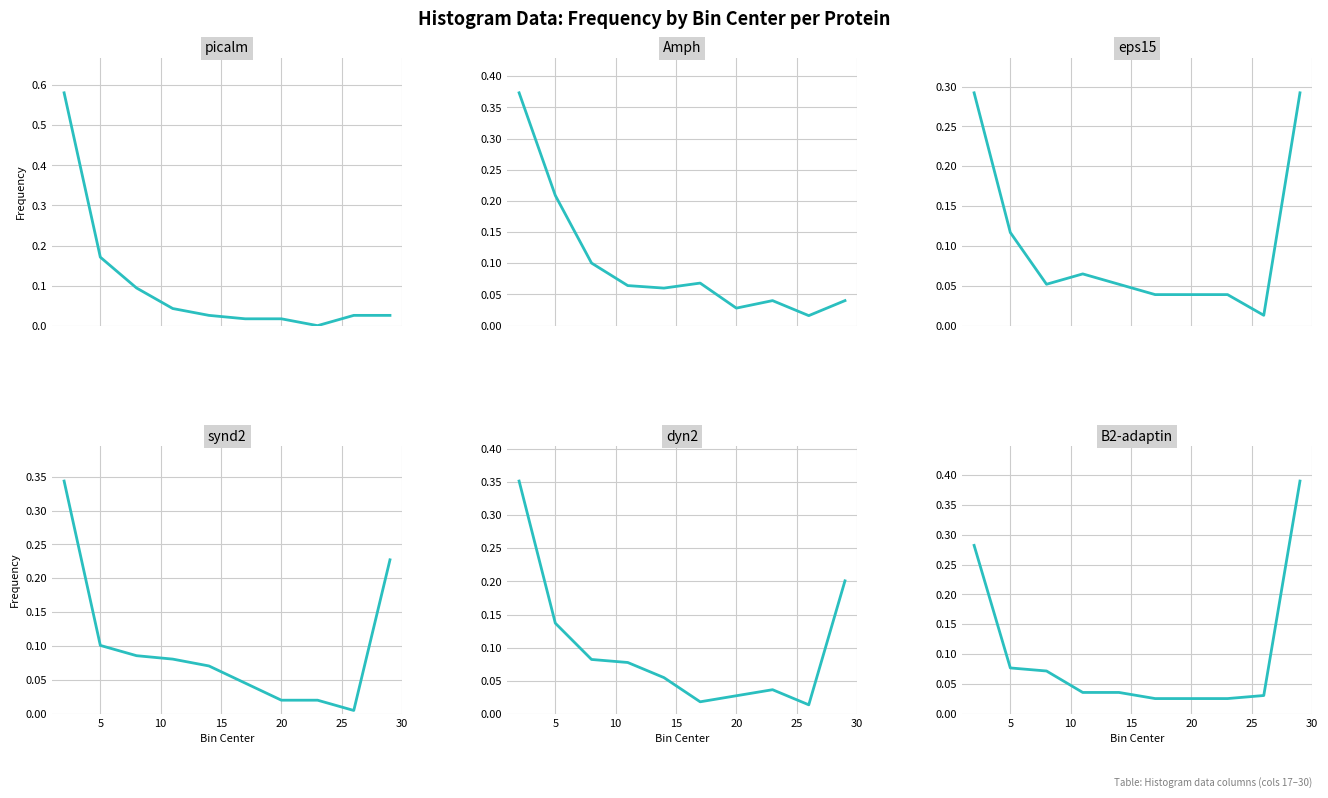

True or false: picalm and synd2 intersect in this chart.

True